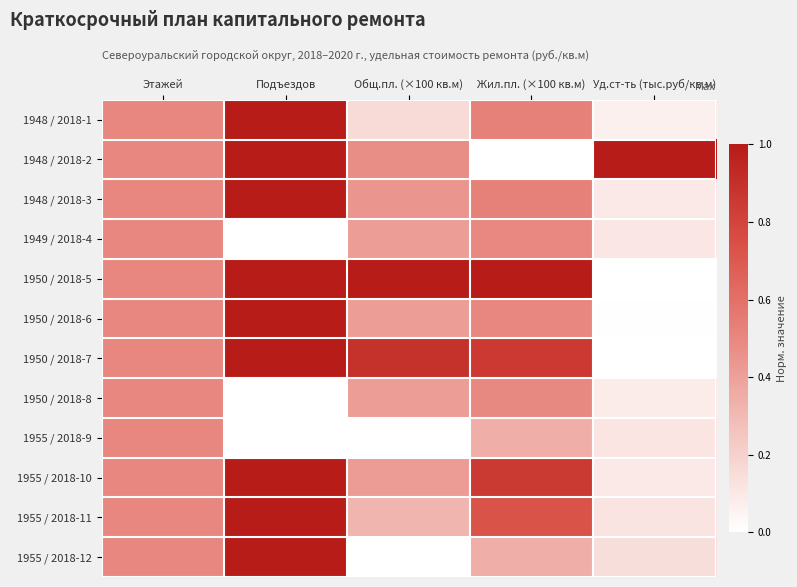

How many distinct data groups are displayed?

12